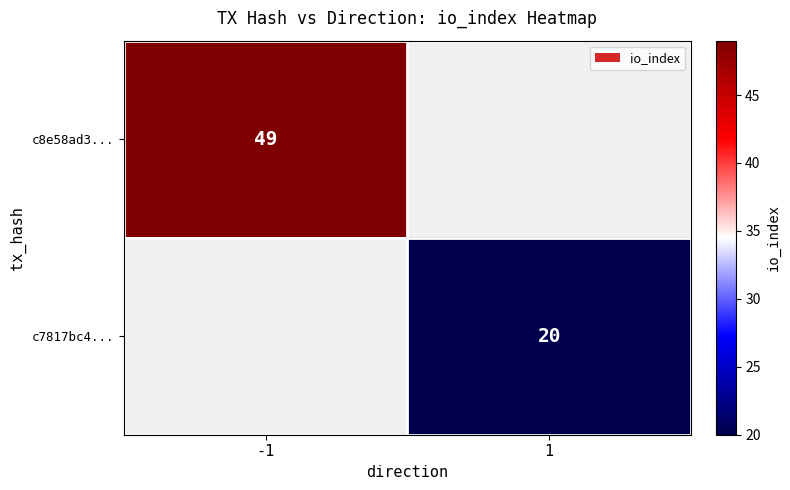

The c7817bc4... series shows 7 at 1. True or false?

False